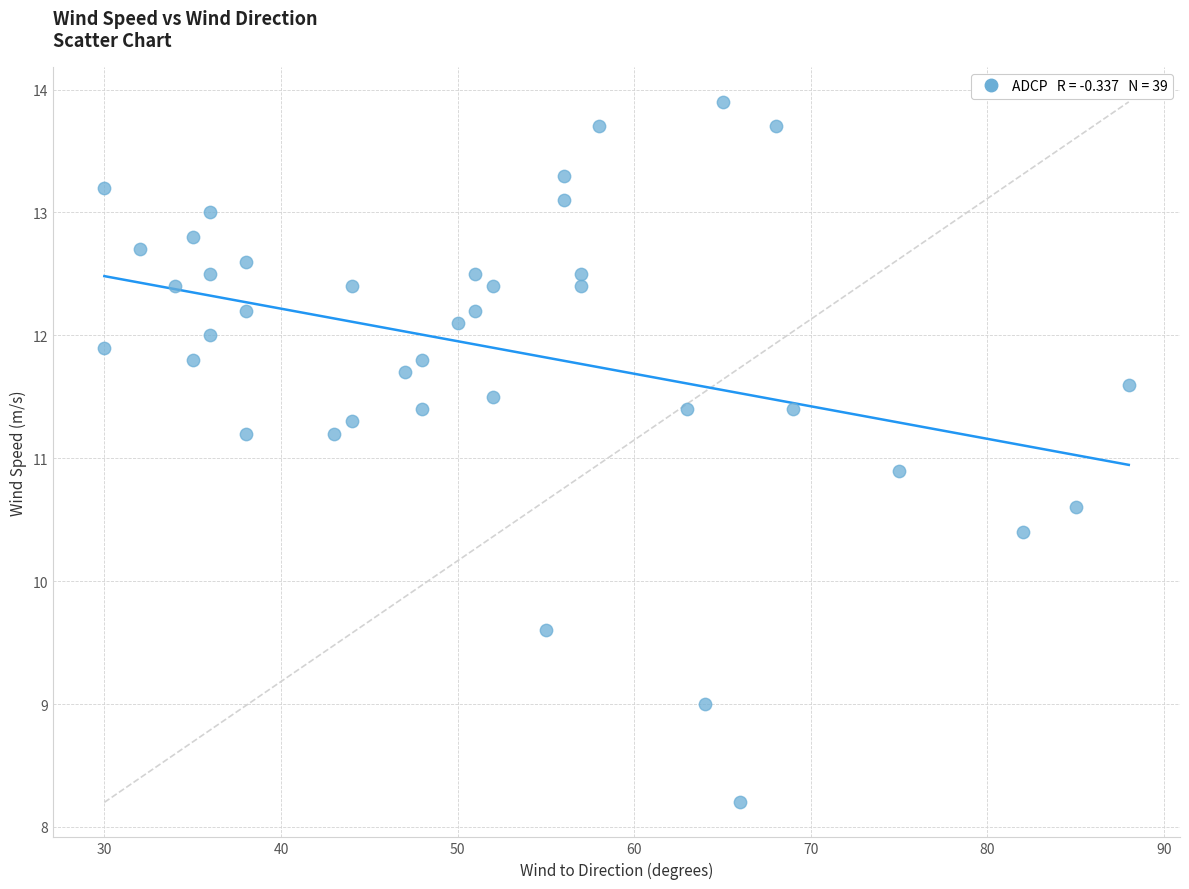

What Y value in the scatter plot is closest to 11?

10.9